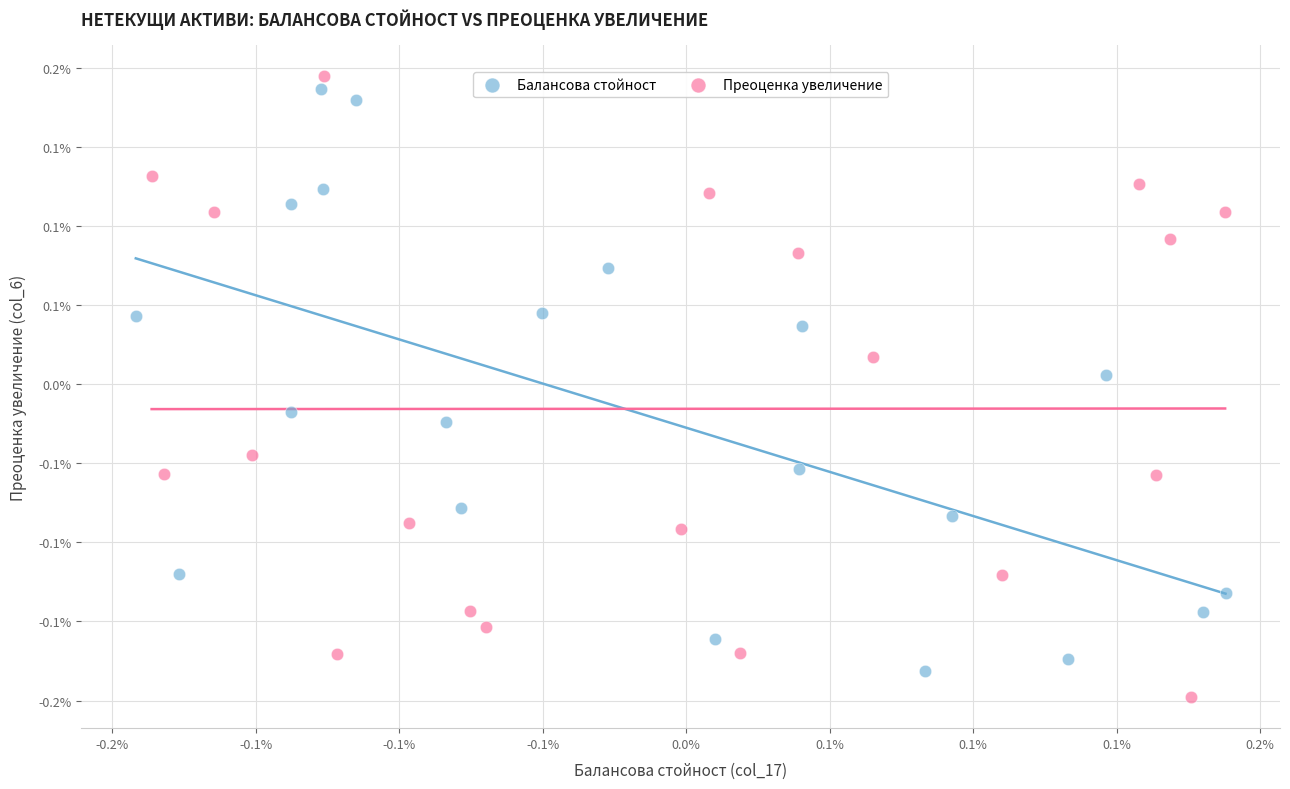

Which series contains the lowest Y value?

Преоценка увеличение